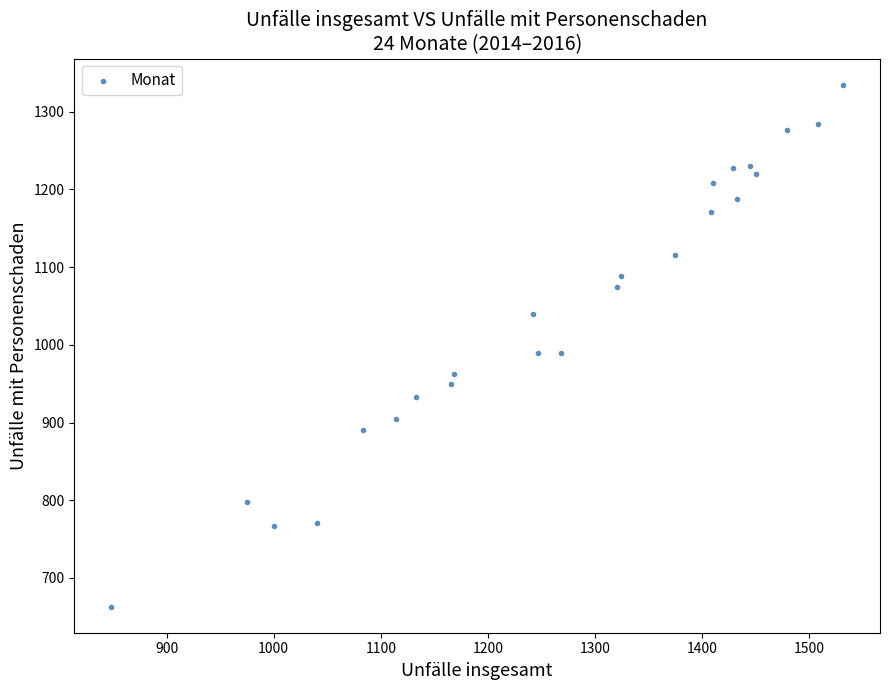

What is the range of Y values (max minus min)?

672